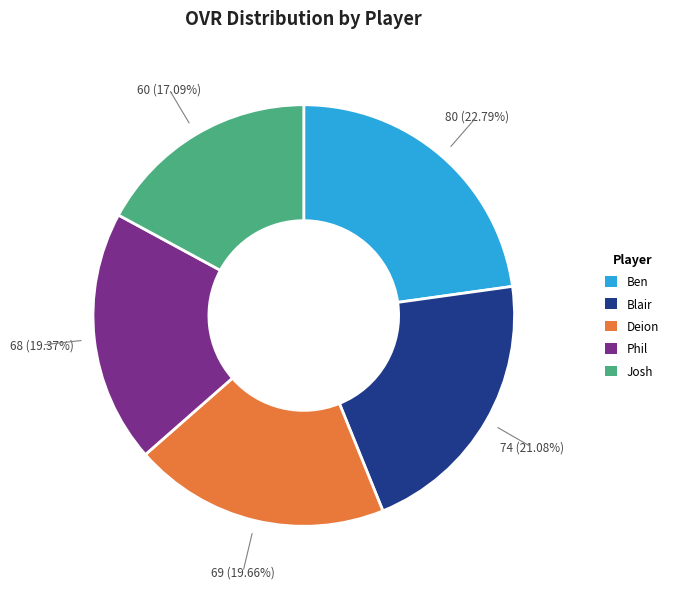

Does Blair represent more than half of the total?

No